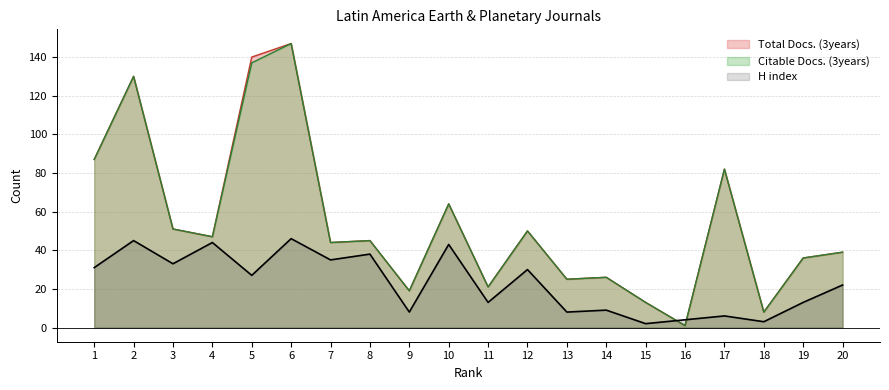

List the series in order of their peak value, highest first.

Total Docs. (3years), Citable Docs. (3years), H index